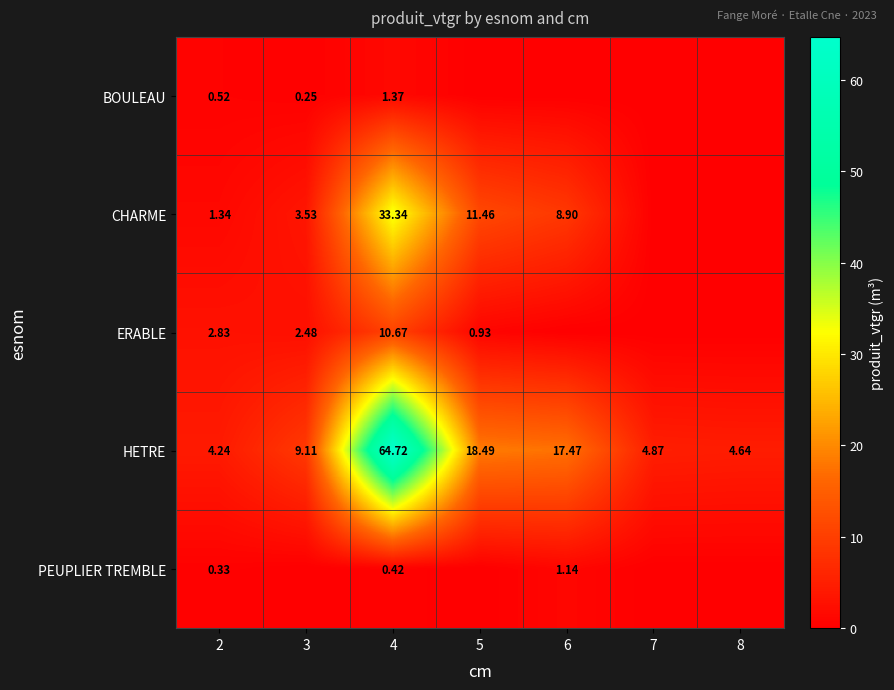

What is the highest value of the CHARME series?

33.3